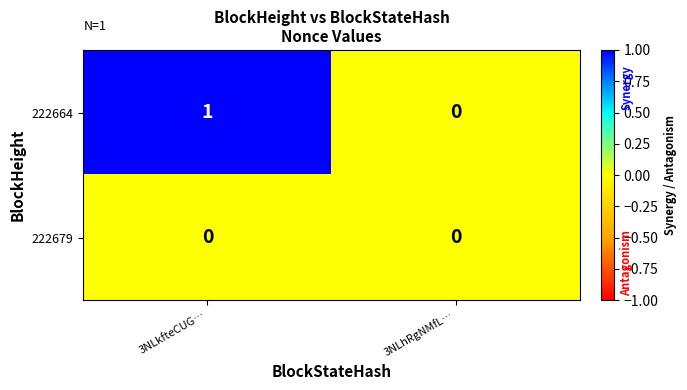

At which category is the sum across all series the highest?

3NLkfteCUG…